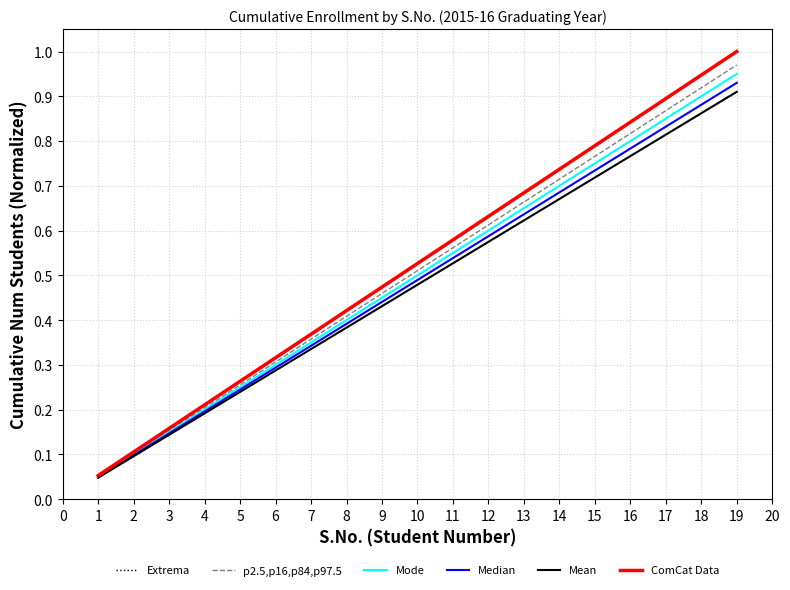

How many lines are shown in the chart?

6